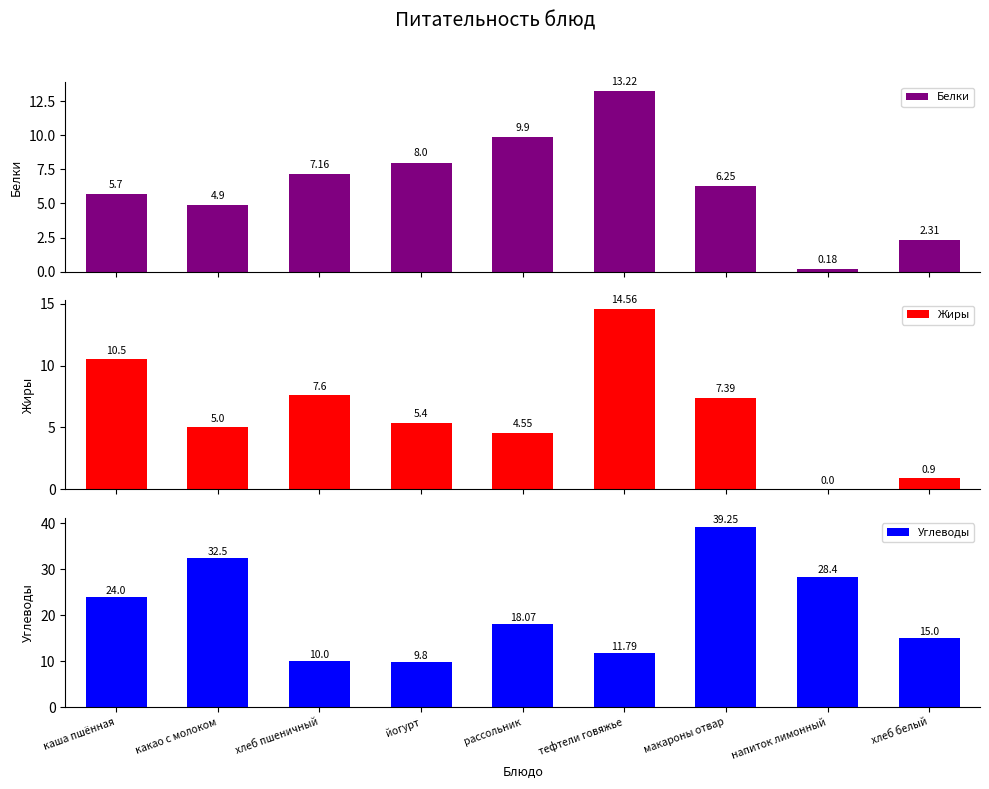

What is the value of the Жиры bar at the 6th from the left?

14.6